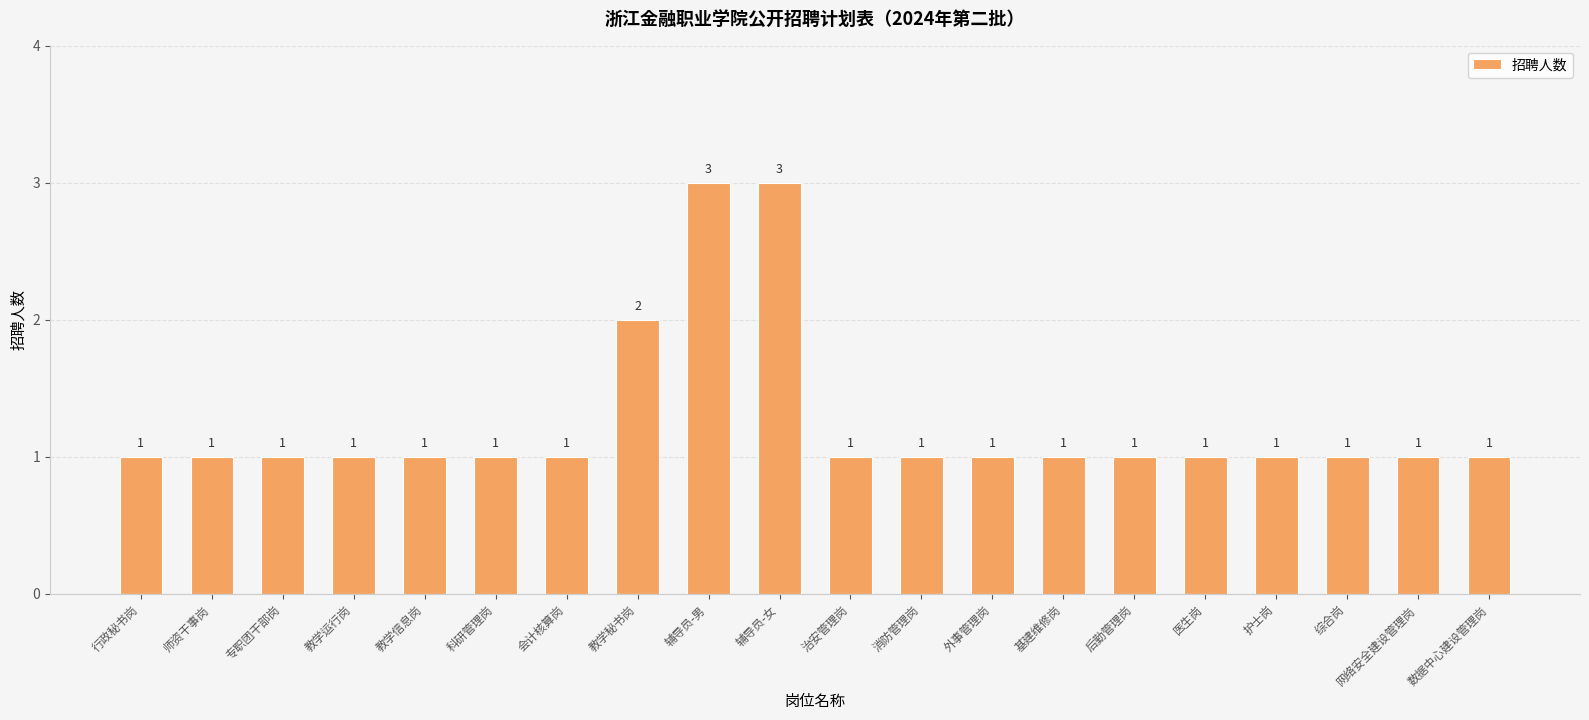

Reading left to right, extract all data points from this chart.

行政秘书岗=1	师资干事岗=1	专职团干部岗=1	教学运行岗=1	教学信息岗=1	科研管理岗=1	会计核算岗=1	教学秘书岗=2	辅导员-男=3	辅导员-女=3	治安管理岗=1	消防管理岗=1	外事管理岗=1	基建维修岗=1	后勤管理岗=1	医生岗=1	护士岗=1	综合岗=1	网络安全建设管理岗=1	数据中心建设管理岗=1